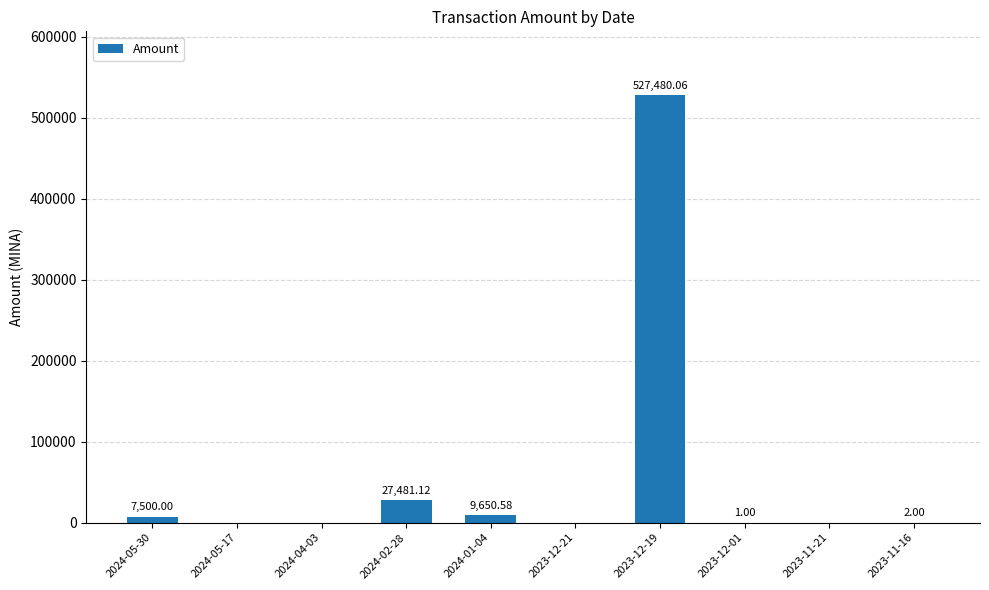

What is the sum of all values?

572114.8